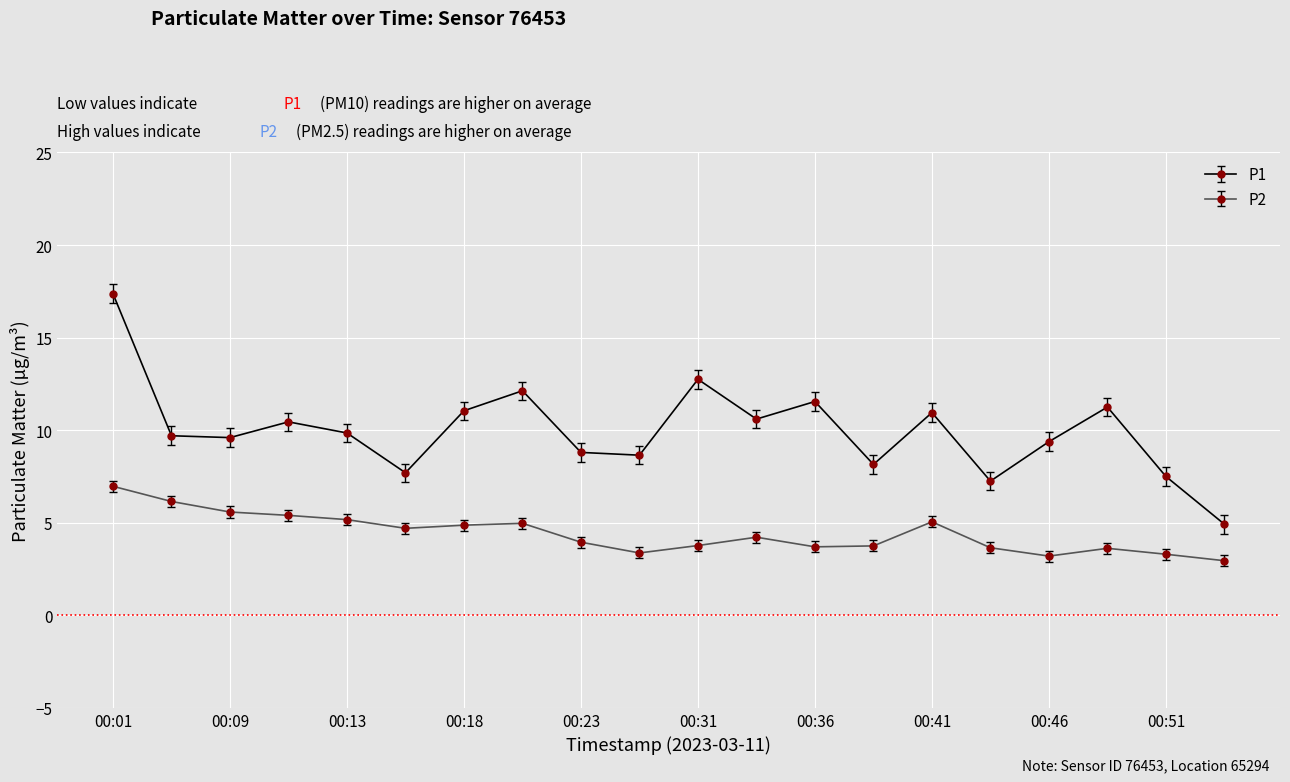

What is the difference between the maximum and second lowest values in the P2 series?

3.8